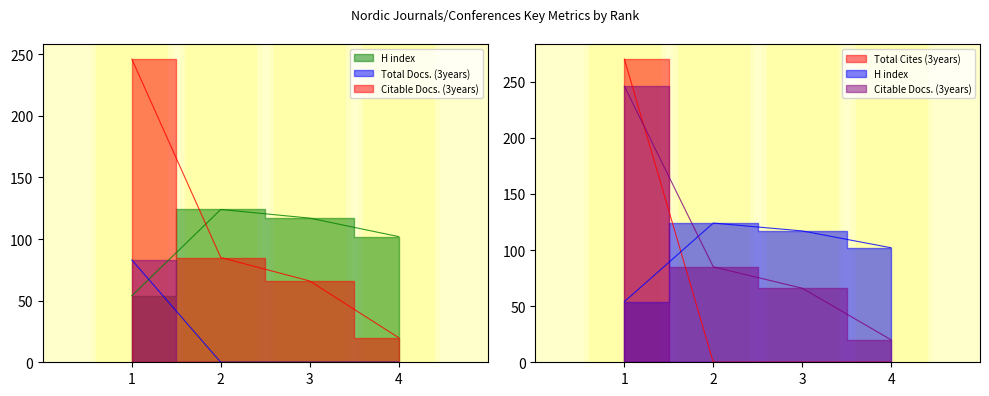

At which category is the sum across all series the highest?

1